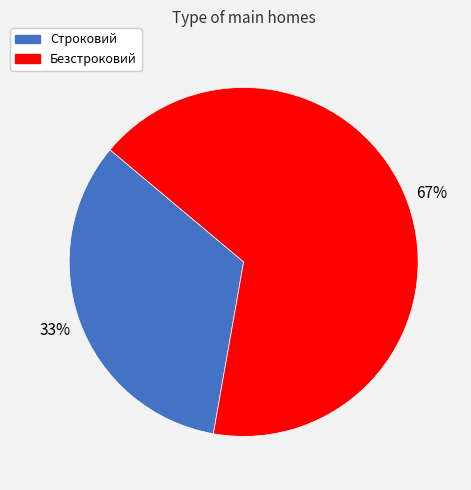

To the nearest percent, what is the average slice percentage?

50%